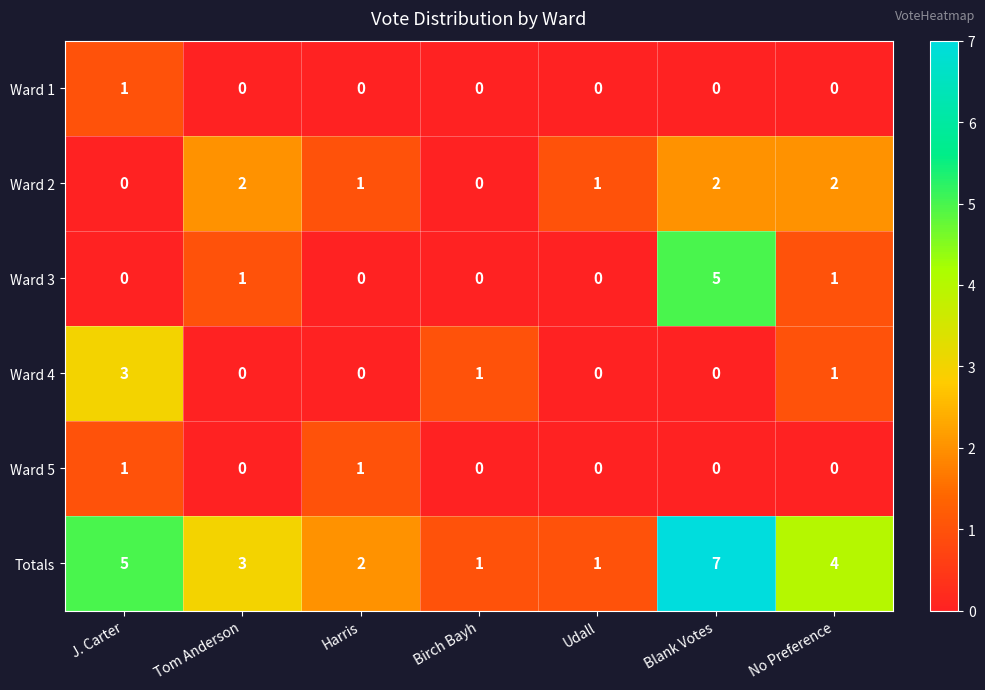

At which category is the sum across all series the highest?

Blank Votes